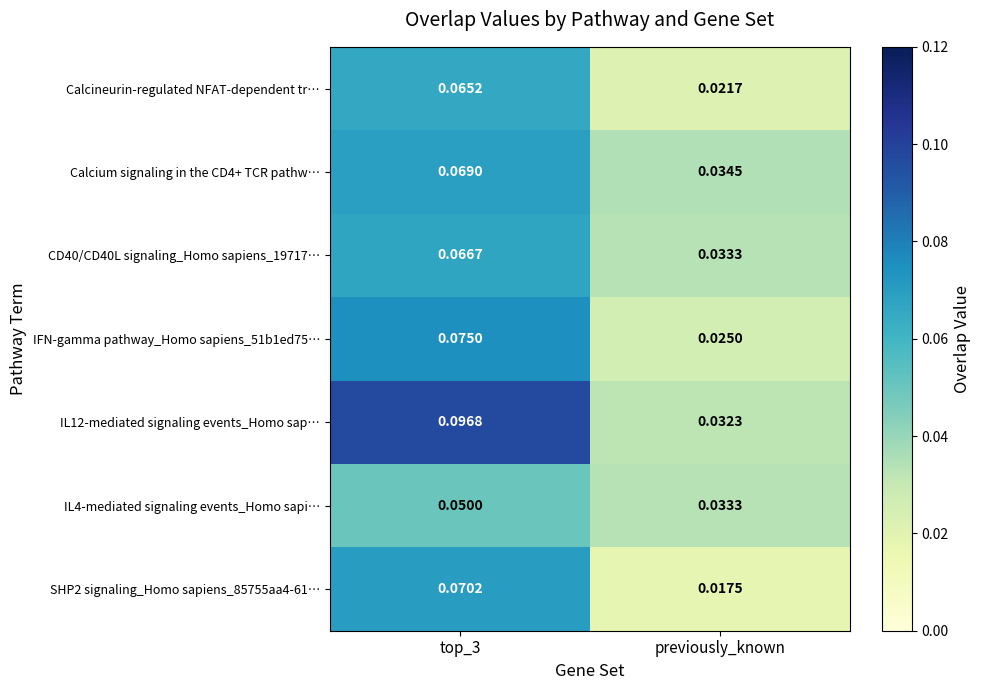

Is the value of SHP2 signaling_Homo sapiens_85755aa4-61… at top_3 greater than the value of Calcineurin-regulated NFAT-dependent tr… at top_3?

Yes